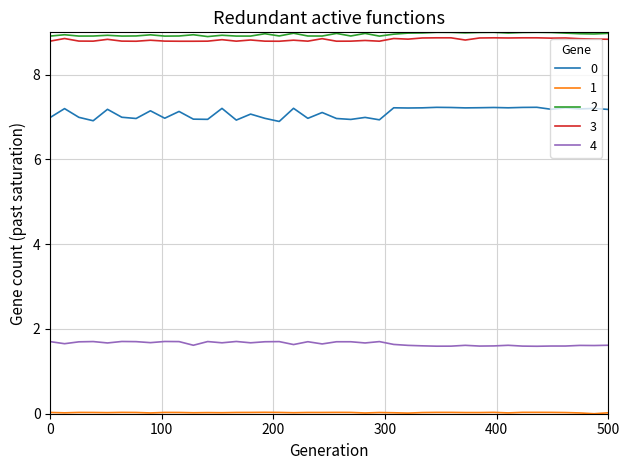

True or false: 2 and 0 intersect in this chart.

False